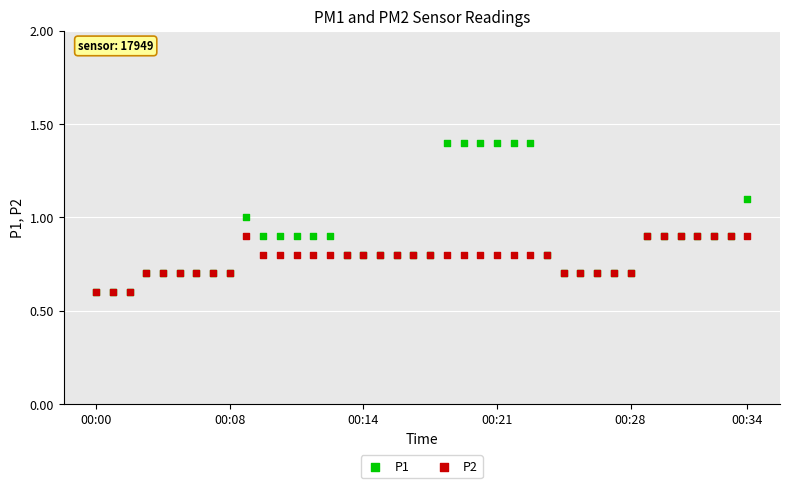

What are all the series names shown in the legend?

P1, P2